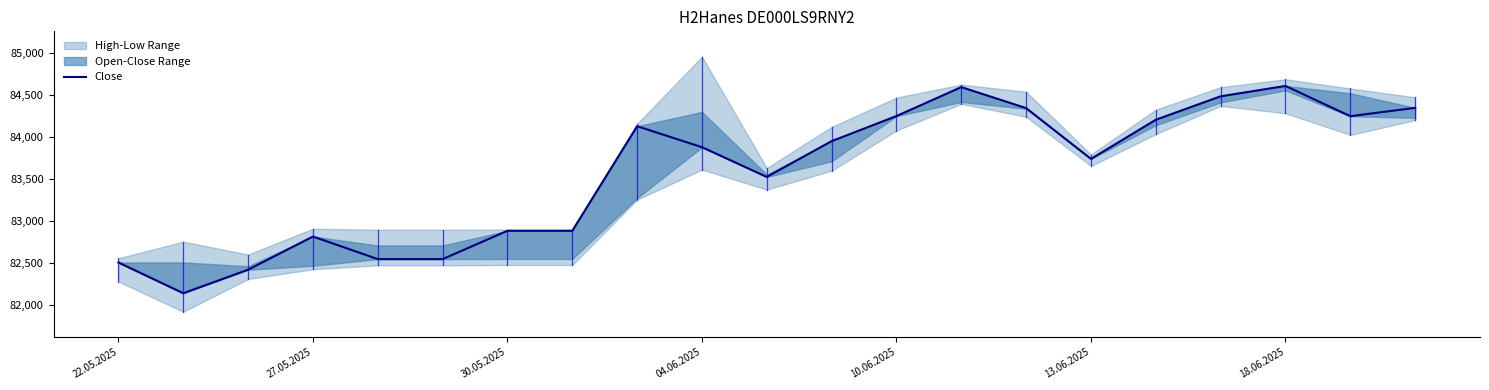

What is the smallest value displayed?

82144